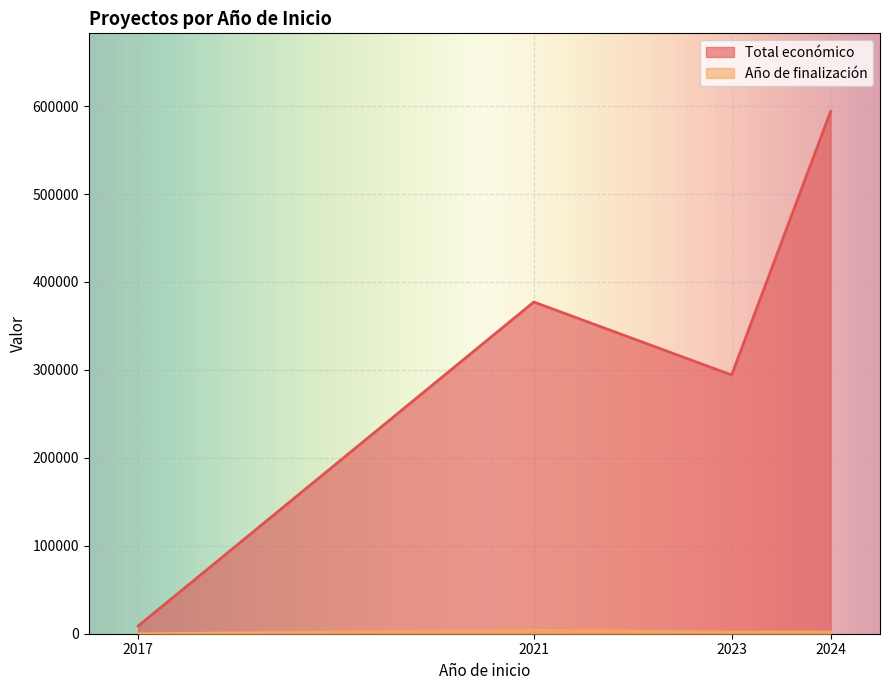

What are all the series names shown in the legend?

Total económico, Año de finalización